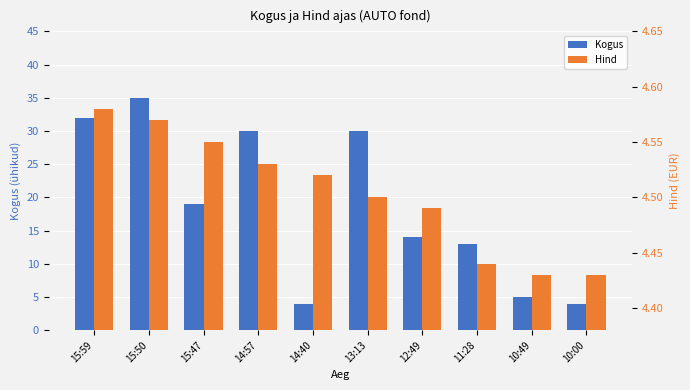

Reading left to right, transcribe all the data shown in this chart.

Kogus: 32.0	35.0	19.0	30.0	4.0	30.0	14.0	13.0	5.0	4.0
Hind: 4.6	4.6	4.5	4.5	4.5	4.5	4.5	4.4	4.4	4.4